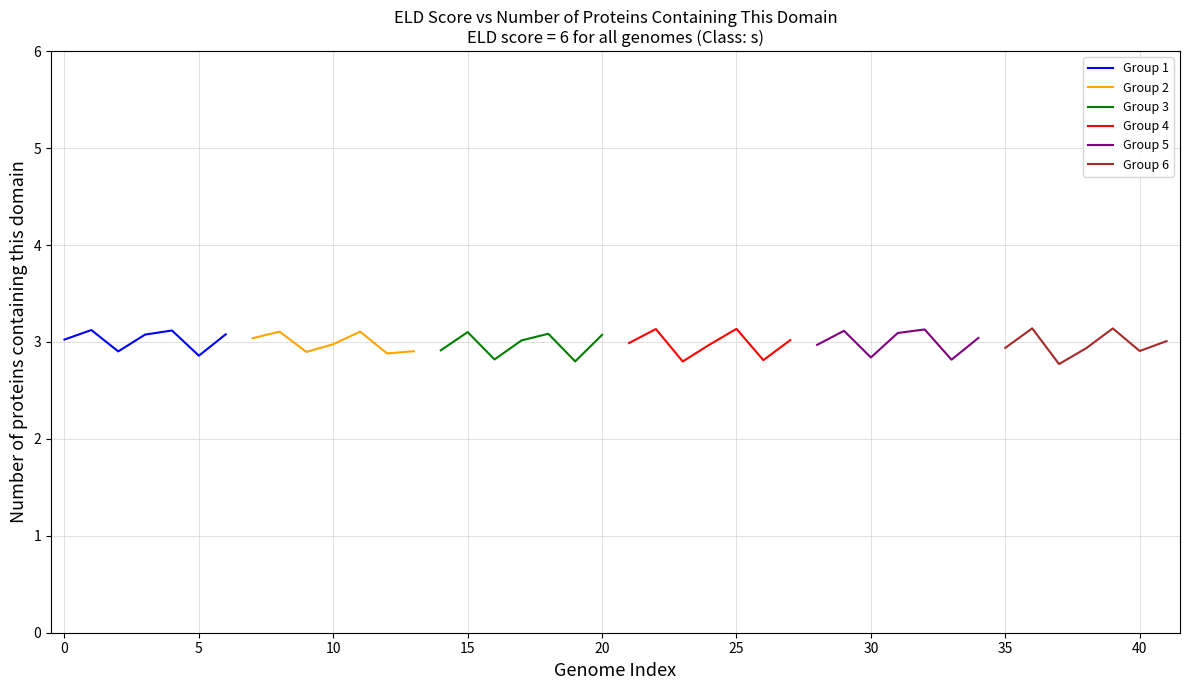

Is it true that Group 1 equals 4.3 at 0?

False